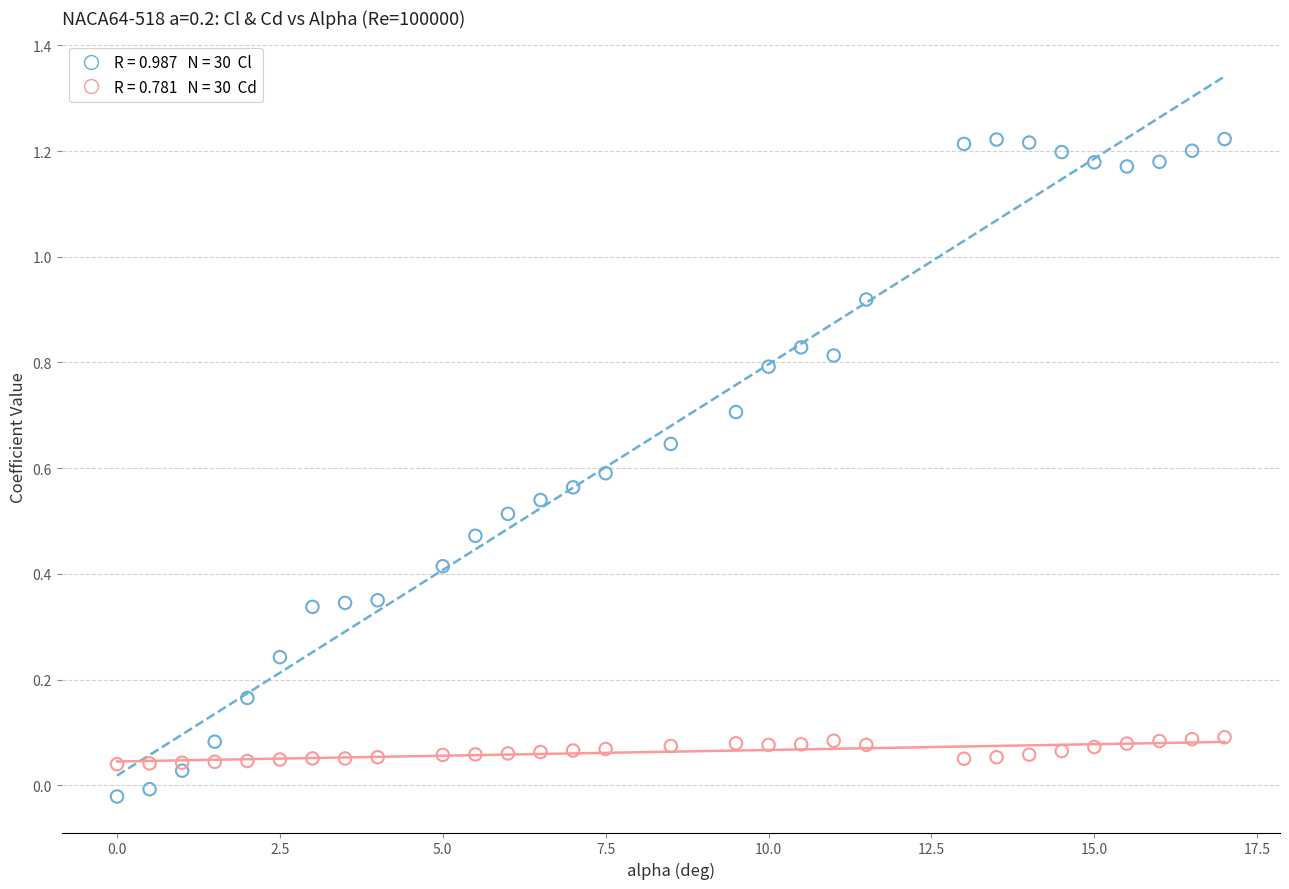

Across all data points, what is the range of X values (max minus min)?

17.0